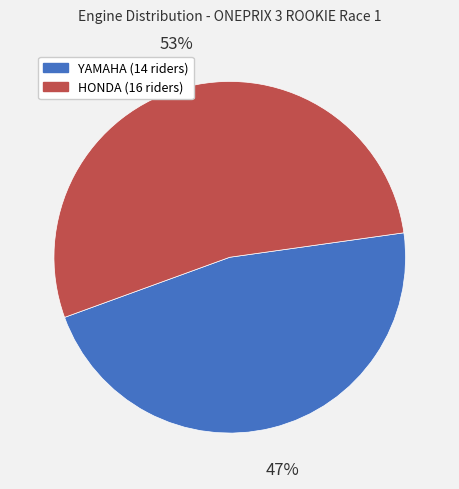

To the nearest percent, what is the combined percentage of YAMAHA and HONDA?

100%